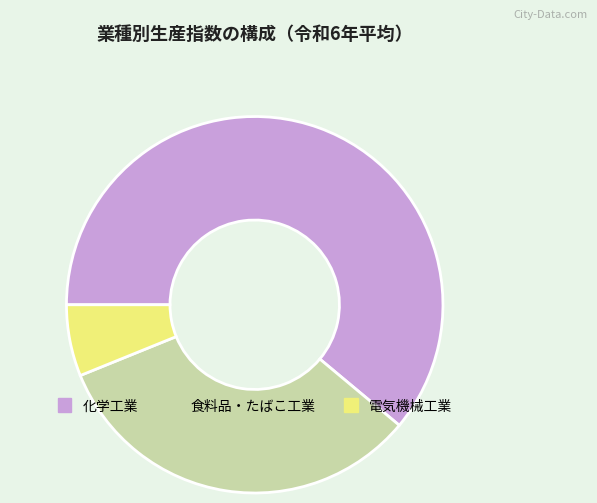

Is there a majority slice in this chart?

Yes